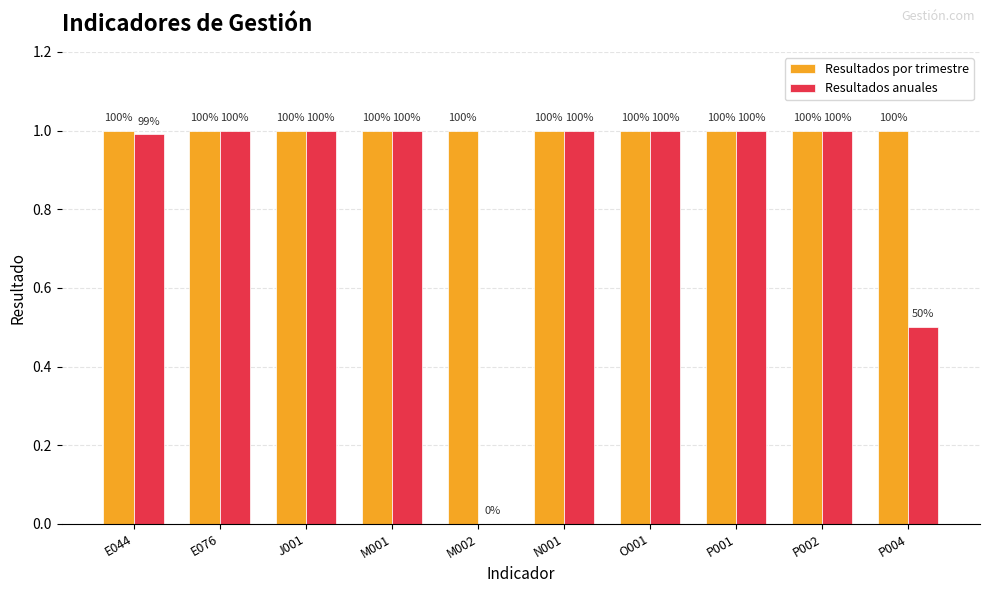

Reading left to right, transcribe all the data shown in this chart.

Resultados por trimestre: E044=1.0	E076=1.0	J001=1.0	M001=1.0	M002=1.0	N001=1.0	O001=1.0	P001=1.0	P002=1.0	P004=1.0
Resultados anuales: E044=1.0	E076=1.0	J001=1.0	M001=1.0	M002=0.0	N001=1.0	O001=1.0	P001=1.0	P002=1.0	P004=0.5